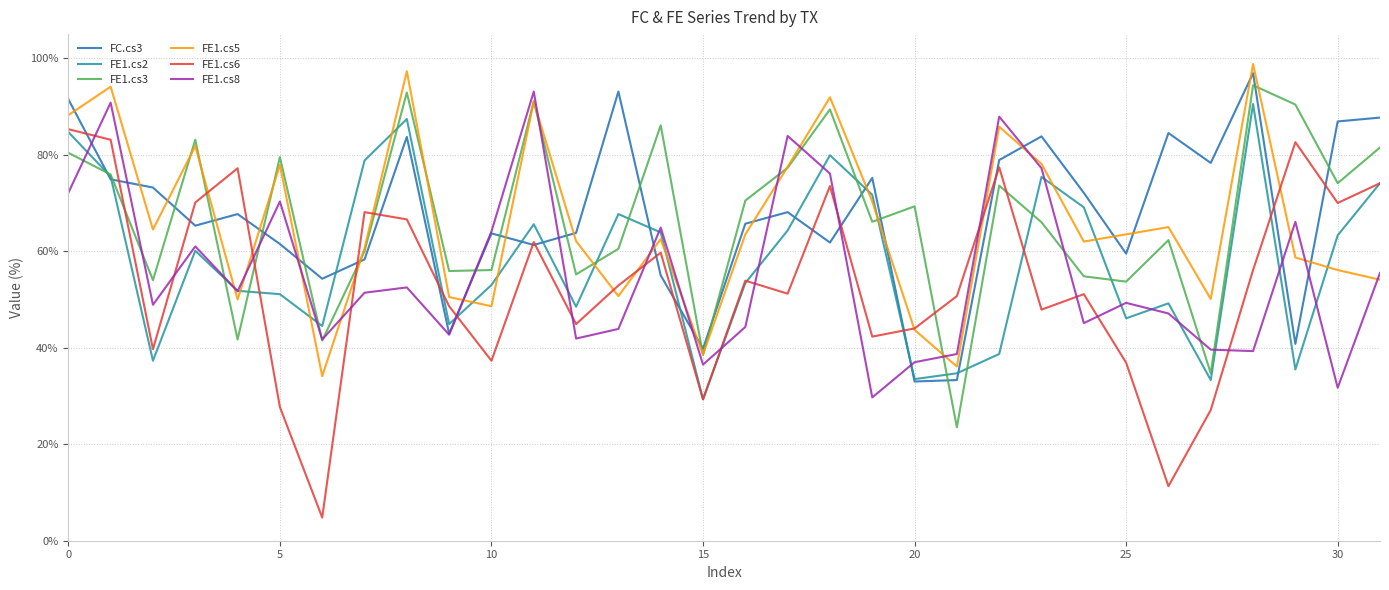

What is the smallest value displayed?

4.8